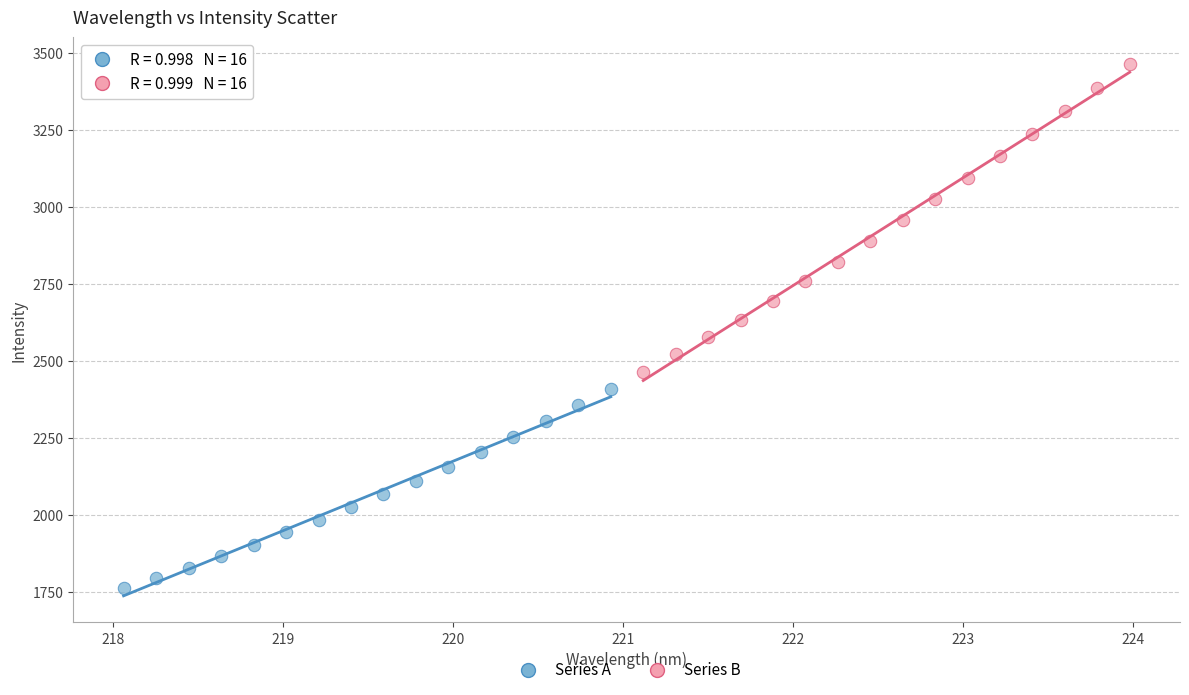

Which series reaches the minimum Y coordinate?

Series A